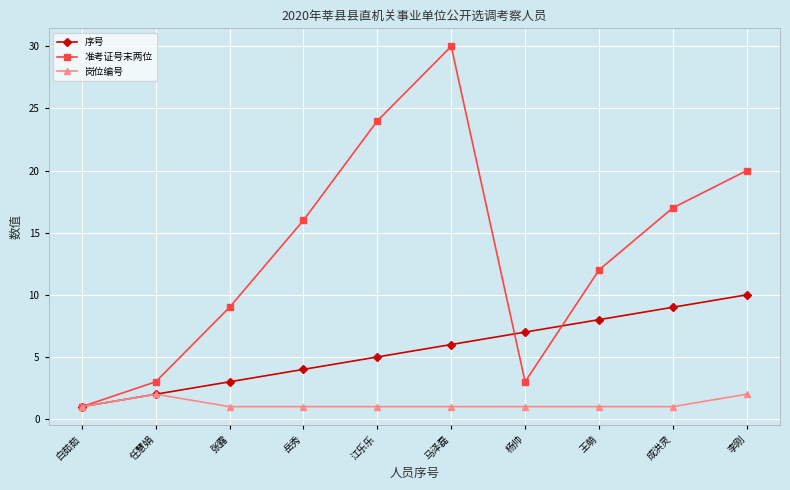

How many series are shown in this chart?

3